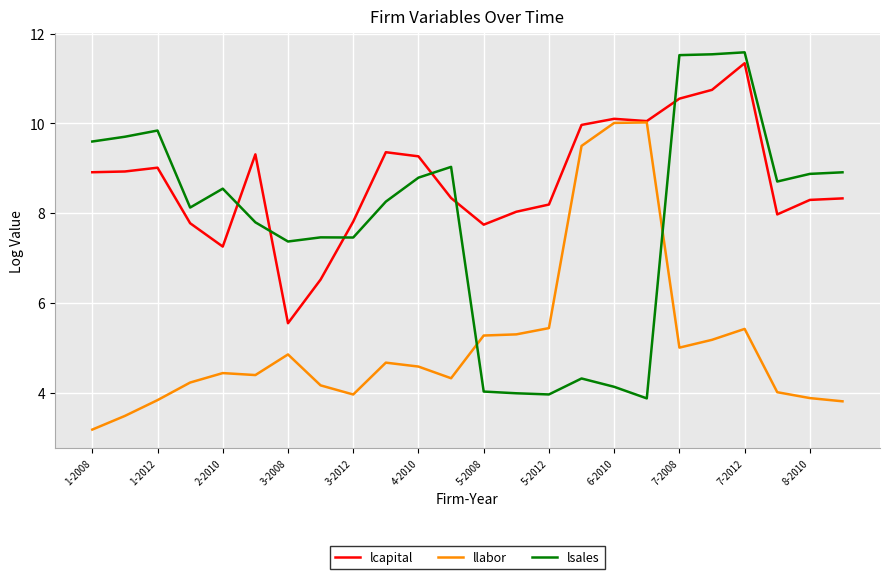

What is the average value of the llabor series?

5.1